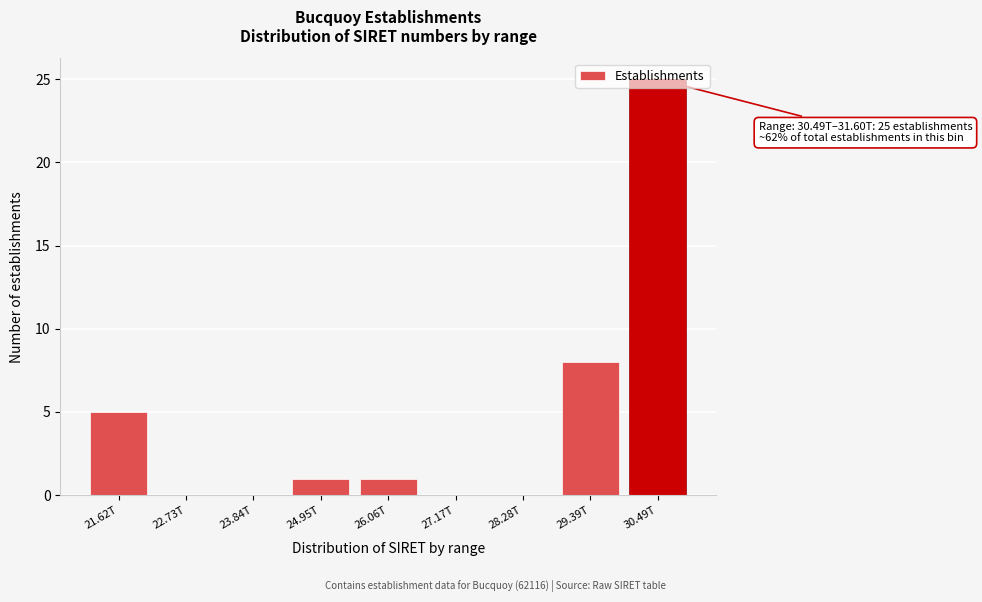

What is the maximum value shown in the chart?

25